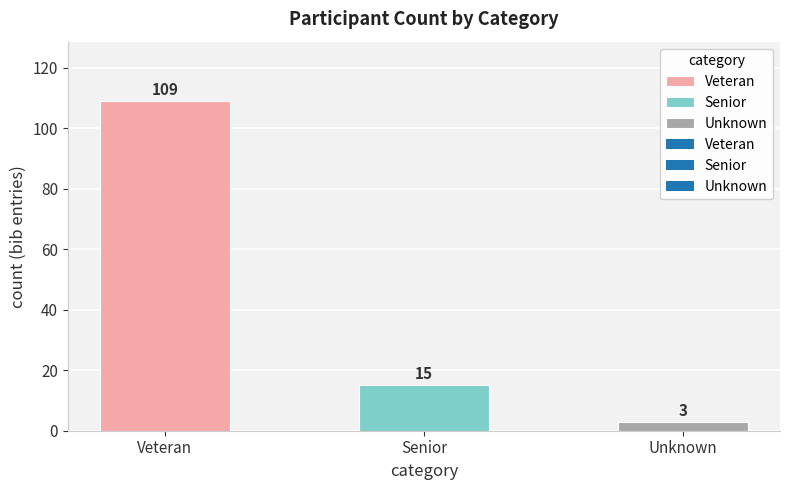

What is the value of the 3rd bar from the left?

3